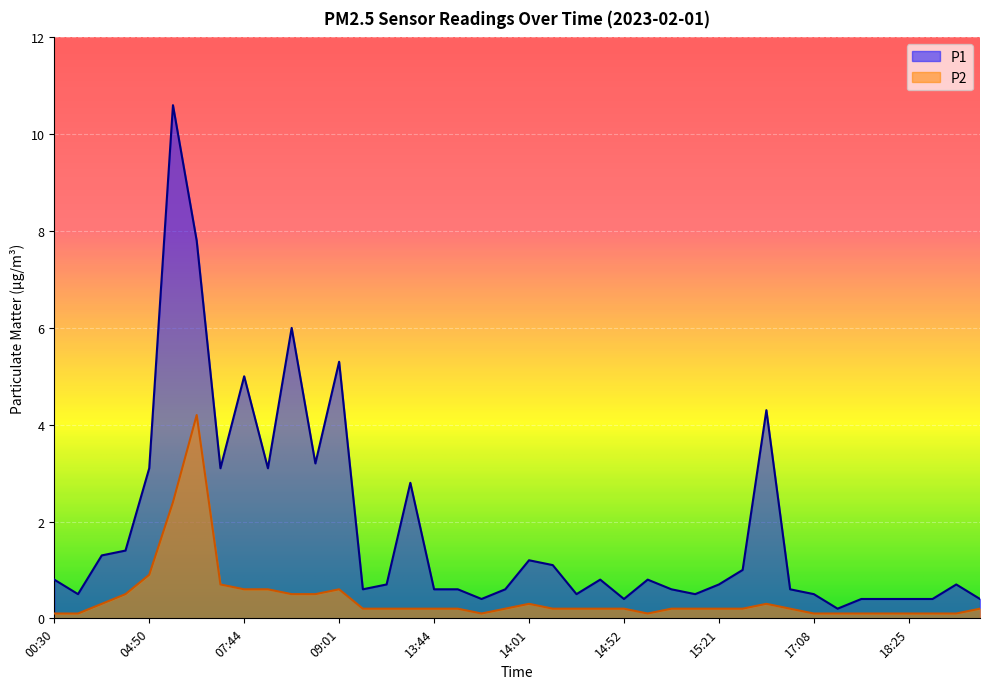

True or false: P2 and P1 intersect in this chart.

False